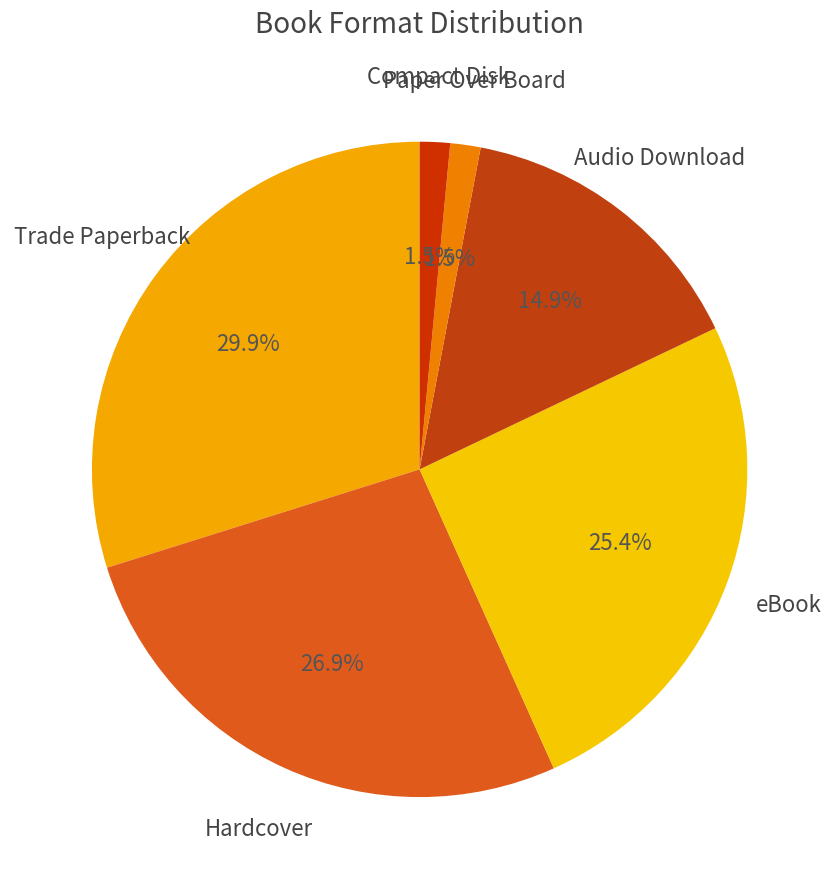

Combined, what portion of the pie is Audio Download and Paper Over Board?

16.4%